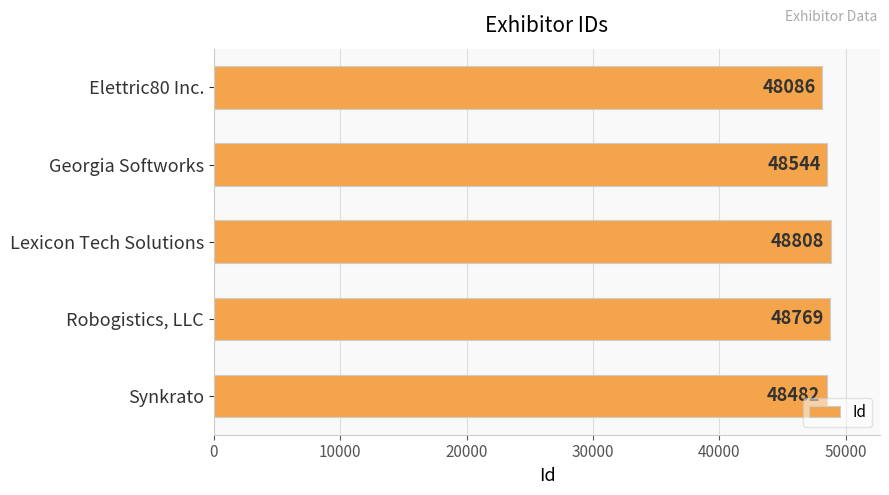

Reading top to bottom, what are all the values shown in this chart?

48086	48544	48808	48769	48482